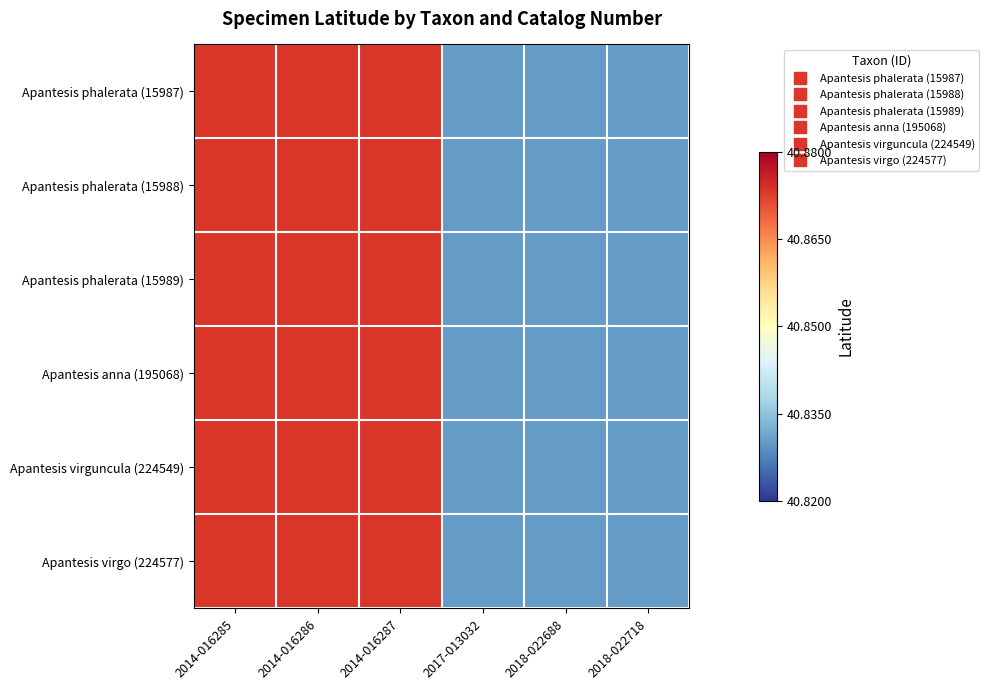

Reading left to right, transcribe all the data shown in this chart.

Apantesis phalerata (15987): 2014-016285=40.9	2014-016286=40.9	2014-016287=40.9	2017-013032=40.8	2018-022688=40.8	2018-022718=40.8
Apantesis phalerata (15988): 2014-016285=40.9	2014-016286=40.9	2014-016287=40.9	2017-013032=40.8	2018-022688=40.8	2018-022718=40.8
Apantesis phalerata (15989): 2014-016285=40.9	2014-016286=40.9	2014-016287=40.9	2017-013032=40.8	2018-022688=40.8	2018-022718=40.8
Apantesis anna (195068): 2014-016285=40.9	2014-016286=40.9	2014-016287=40.9	2017-013032=40.8	2018-022688=40.8	2018-022718=40.8
Apantesis virguncula (224549): 2014-016285=40.9	2014-016286=40.9	2014-016287=40.9	2017-013032=40.8	2018-022688=40.8	2018-022718=40.8
Apantesis virgo (224577): 2014-016285=40.9	2014-016286=40.9	2014-016287=40.9	2017-013032=40.8	2018-022688=40.8	2018-022718=40.8